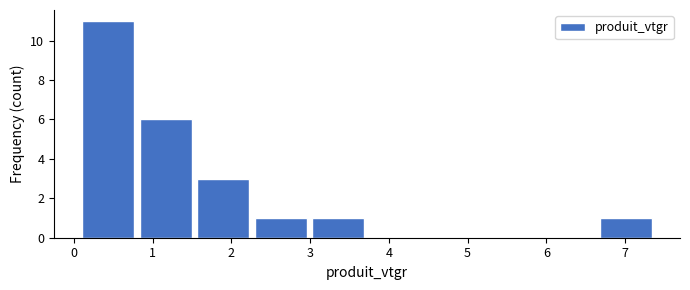

How tall is the bar that spans 1.57 to 2.30 on the x-axis? Neither the bar edges nor the heights are printed on the chart, so give them approximately, as read against the axes.

3